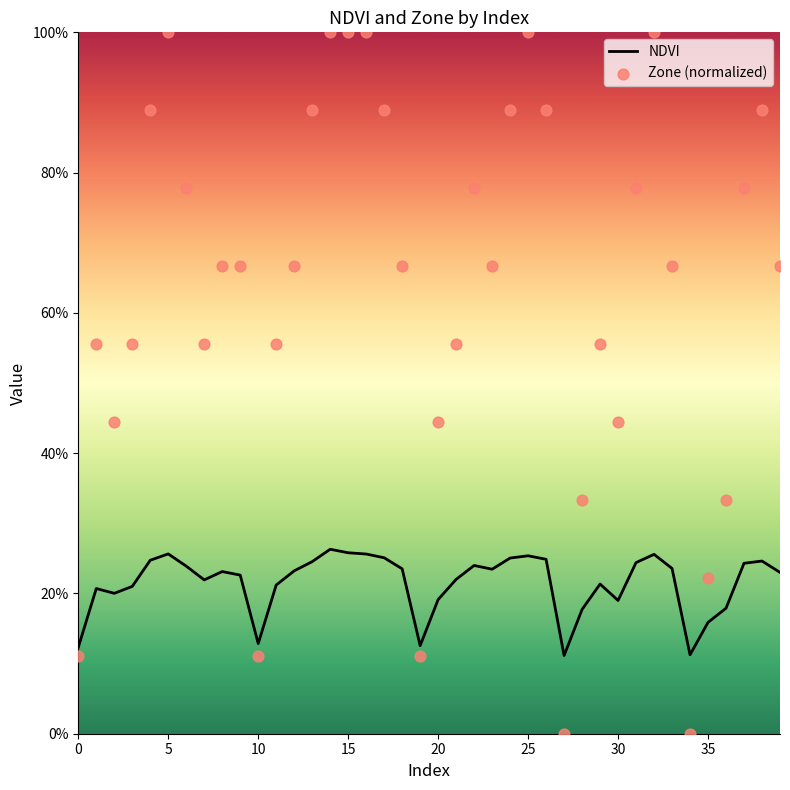

Which series has the largest total across all categories?

Zone (normalized)